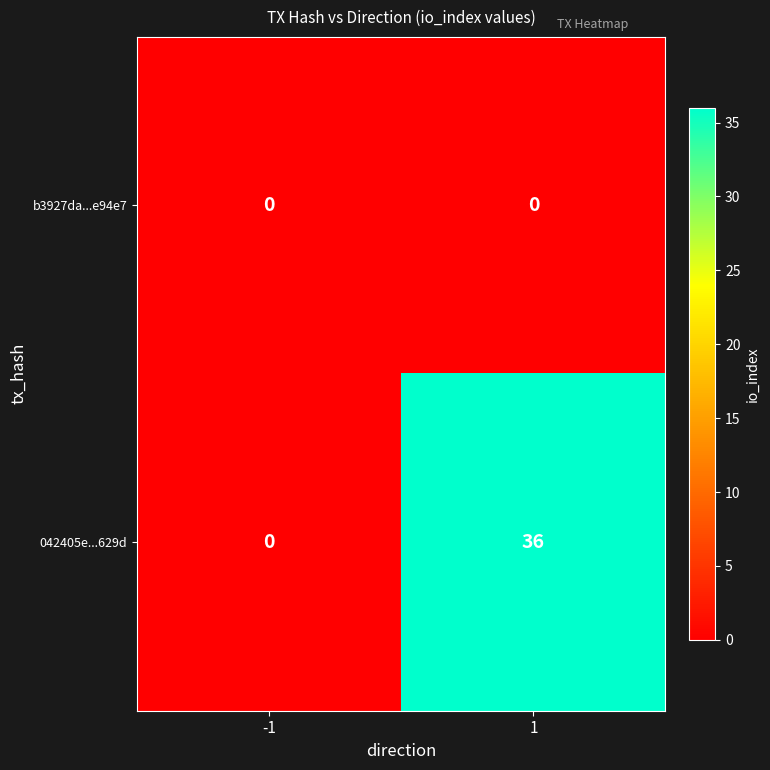

The 042405e...629d series shows 22 at -1. True or false?

False